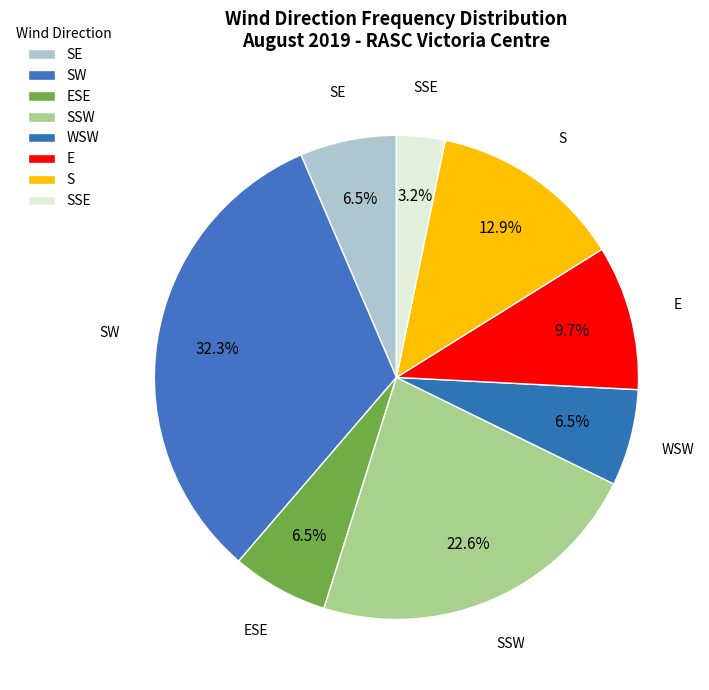

What percentage do SSE and SE together represent?

9.7%